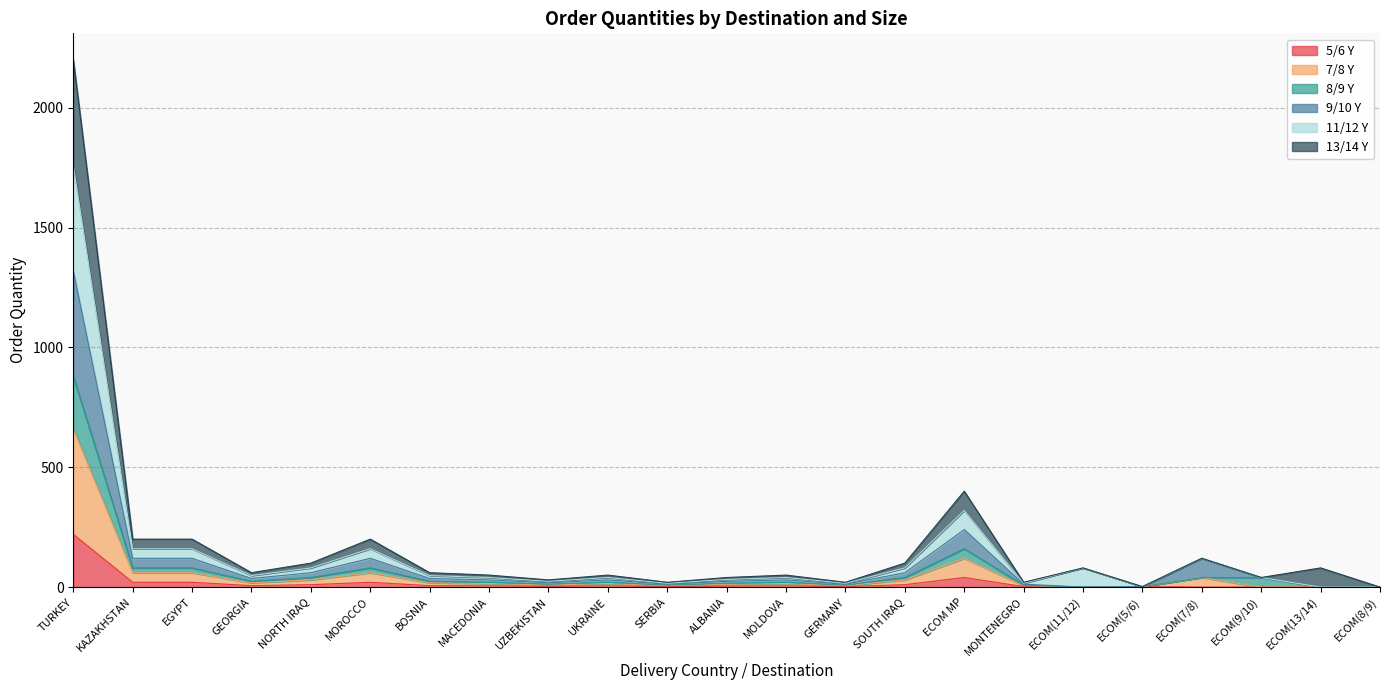

At how many categories does at least one series exceed 1827?

1